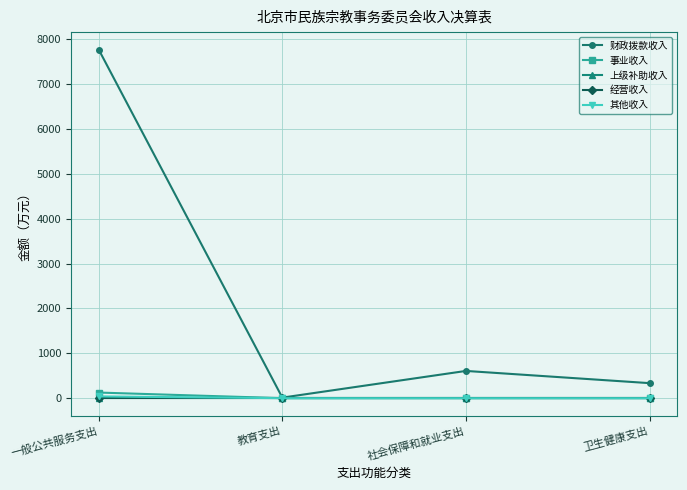

Which has a higher value, 一般公共服务支出 or 教育支出?

一般公共服务支出